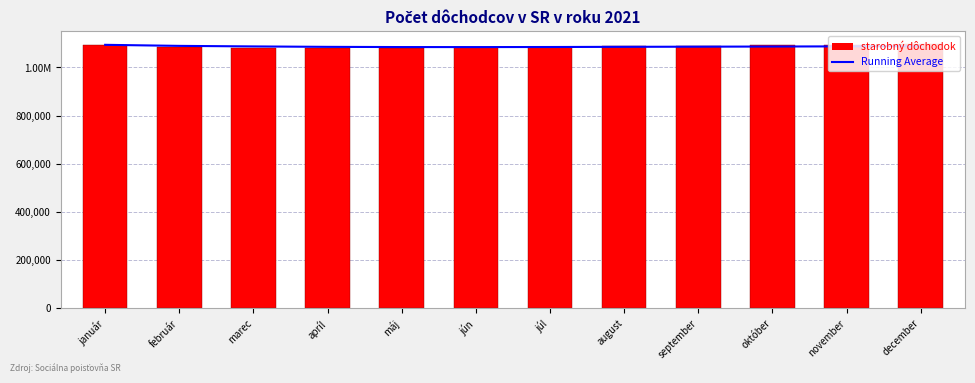

List the series in order of their overall mean, highest first.

starobný dôchodok, Running Average